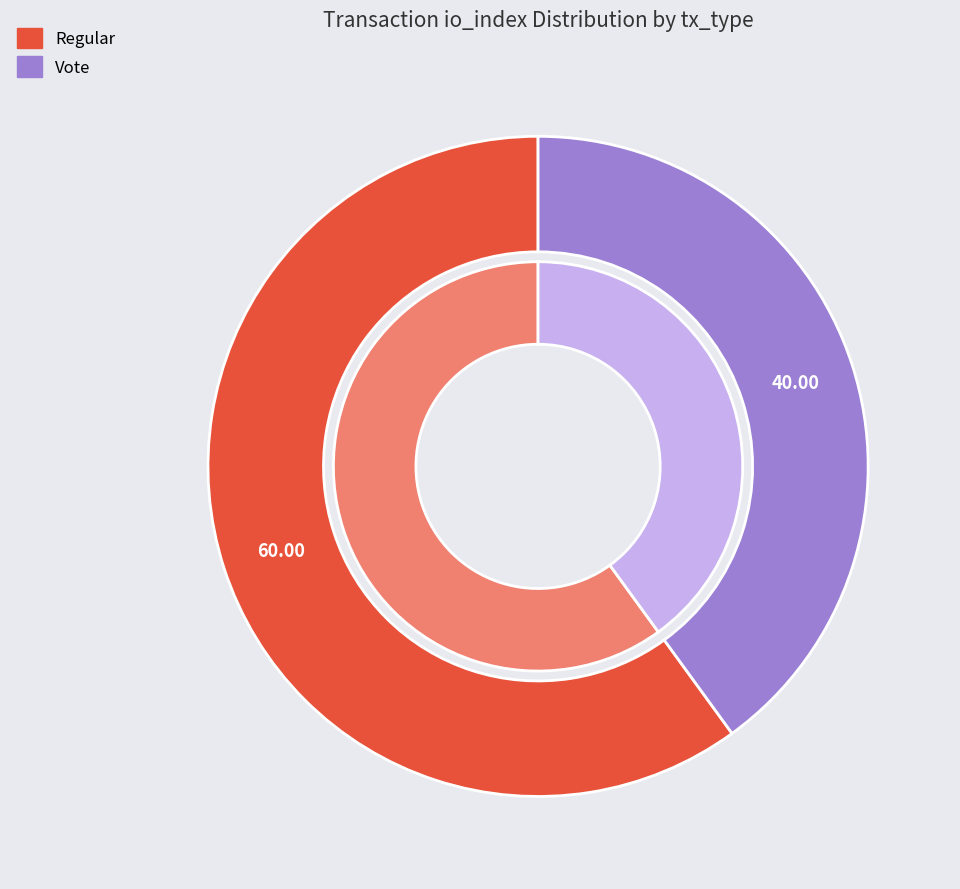

What percentage is the Regular (io_index=3) slice, to the nearest percent?

60%